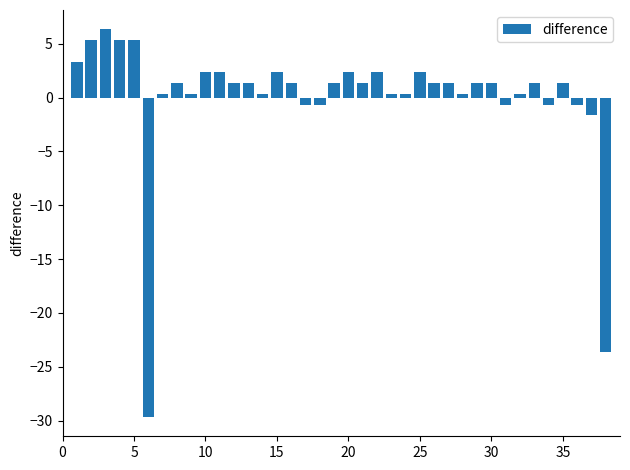

What is the difference between the maximum and minimum values?

36.0